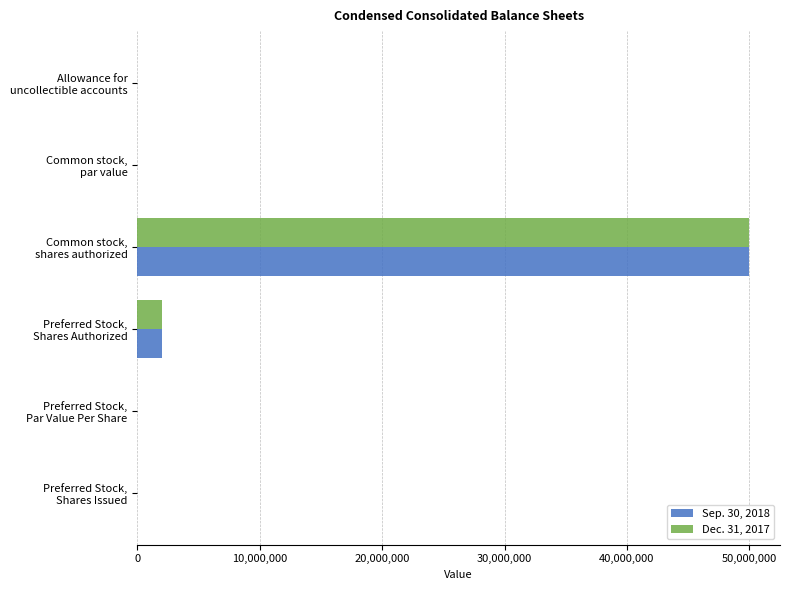

What is the sum of all Dec. 31, 2017 values?

52000936.5